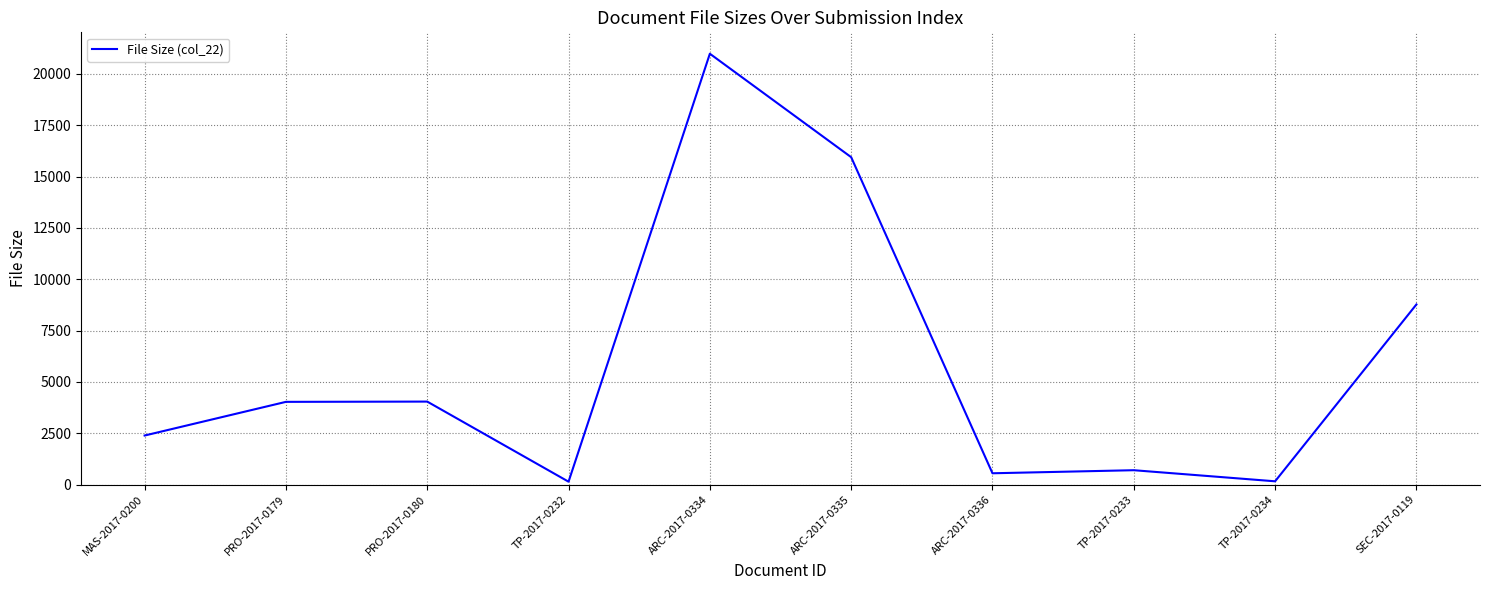

What is the sum of the values at PRO-2017-0179 and PRO-2017-0180?

8065